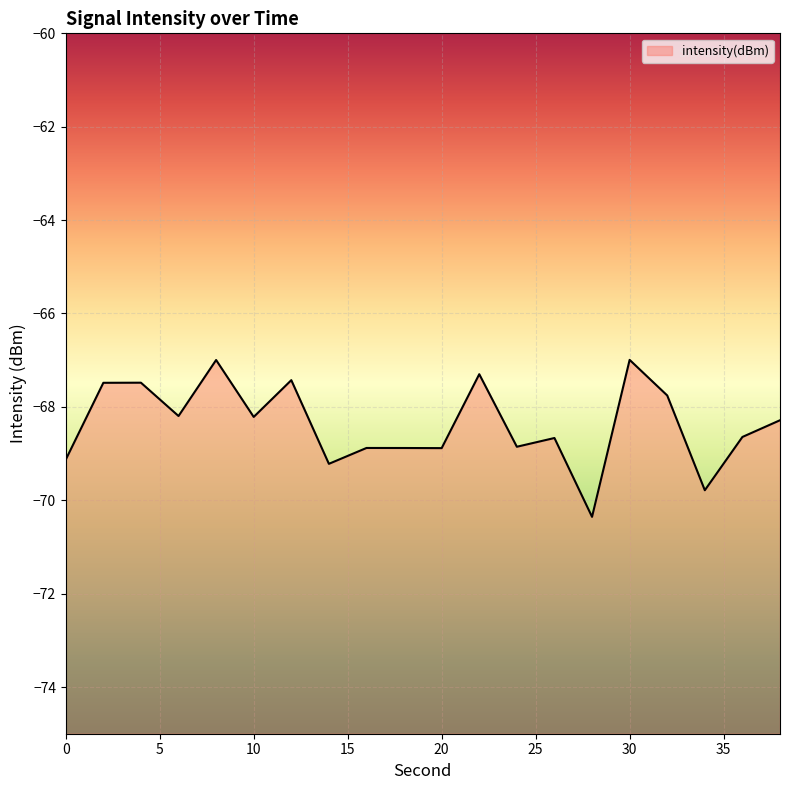

The value at 4 is -96.0. True or false?

False